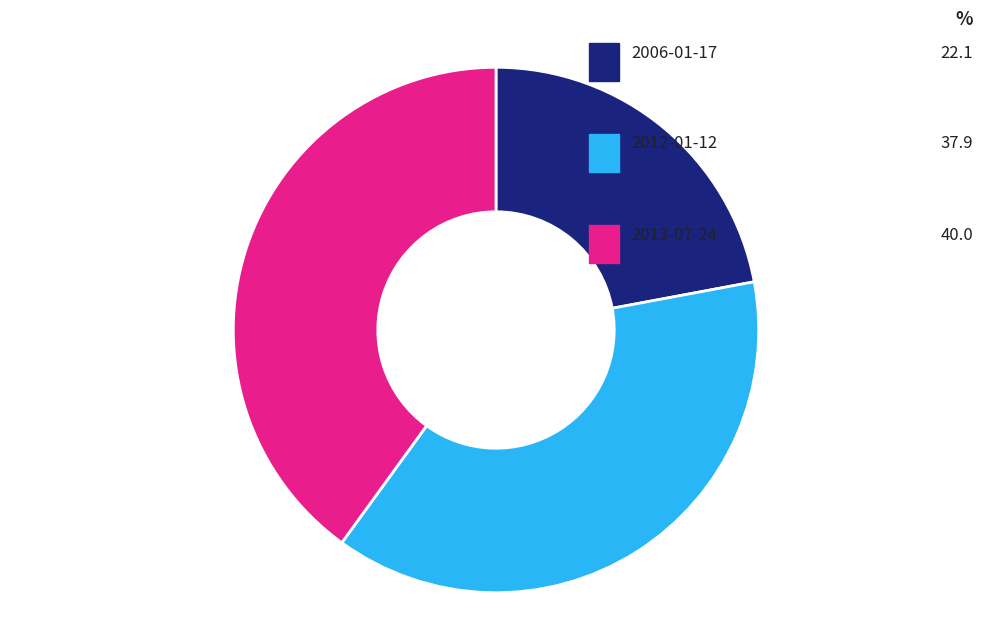

Count the number of slices in the pie.

3